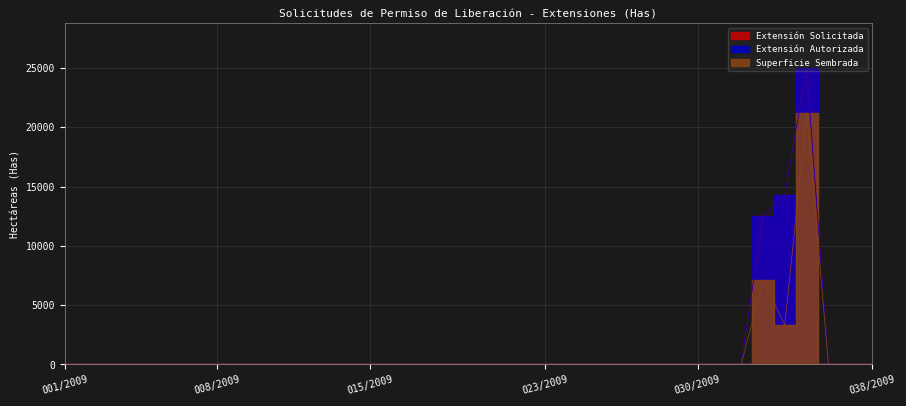

What is the average value of the Superficie Sembrada series?

831.8